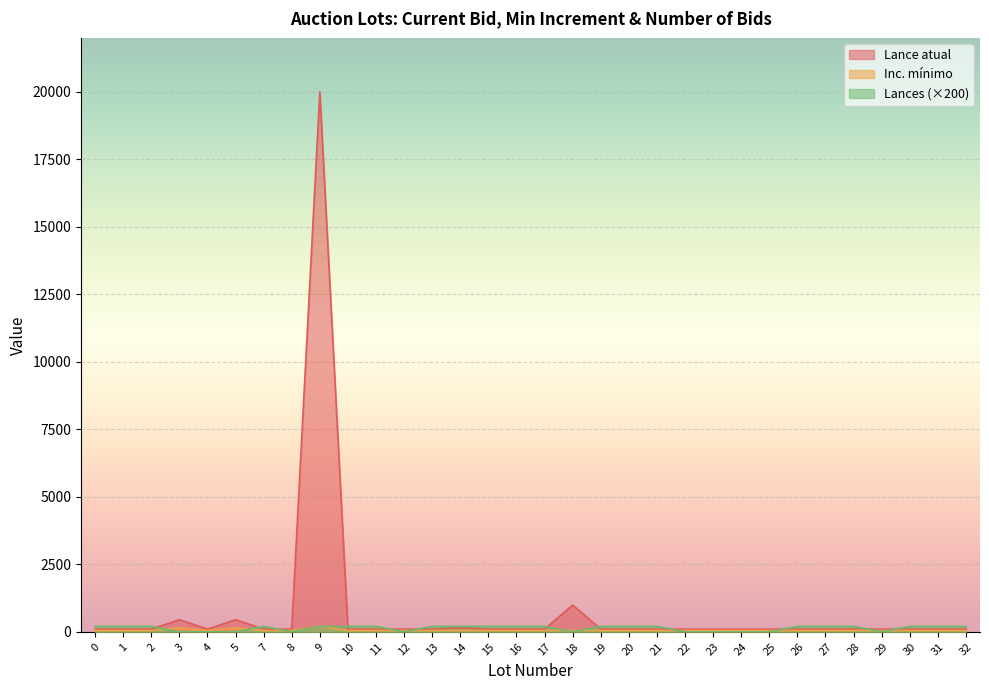

What are all the series names shown in the legend?

Lance atual, Inc. minimo, Lances